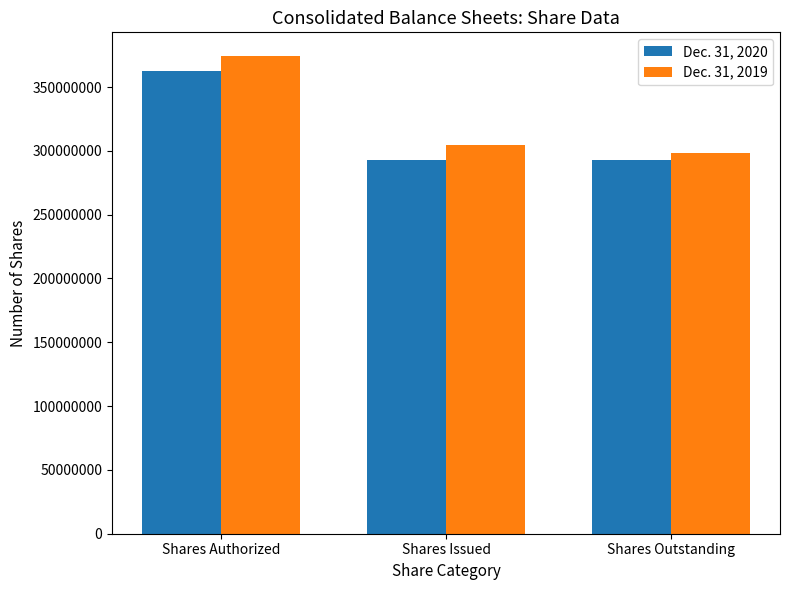

The value of Dec. 31, 2020 at Shares Outstanding is 427934417. True or false?

False